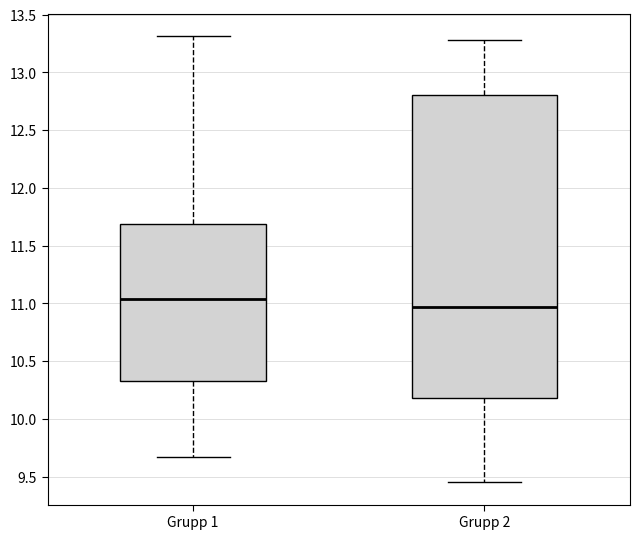

Reading left to right, transcribe this box plot: for each box, give where its median line is, the range the box spans, and where its two whiskers end, as read against the y-axis. The values are not printed on the chart, so give them approximately, as read against the axis.

Grupp 1: median 11.05, box 10.35 to 11.70, whiskers 9.65 to 13.30
Grupp 2: median 10.95, box 10.20 to 12.80, whiskers 9.45 to 13.30